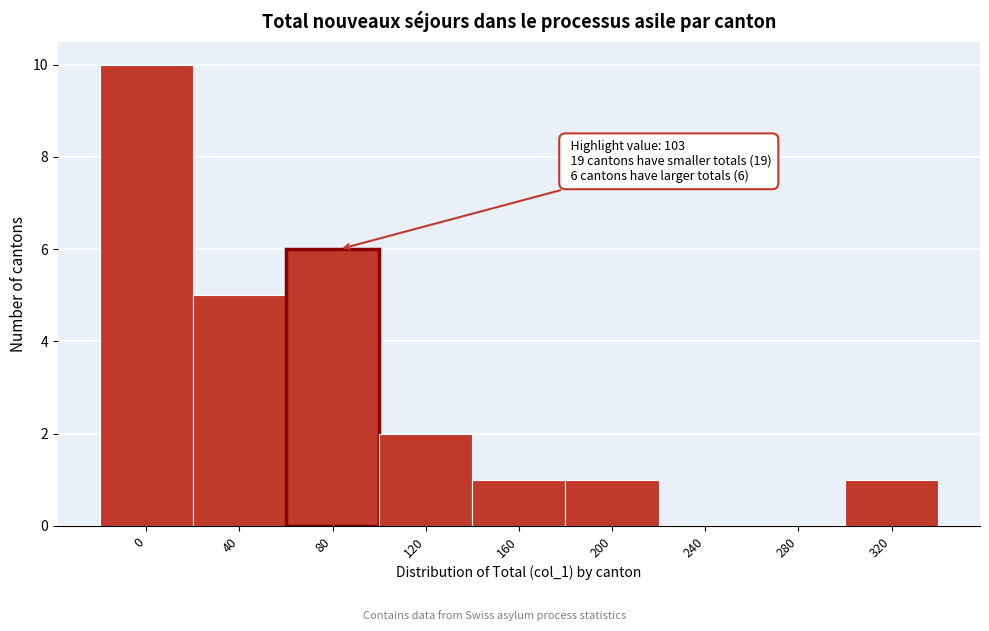

What is the change in value from 40 to 200?

-4